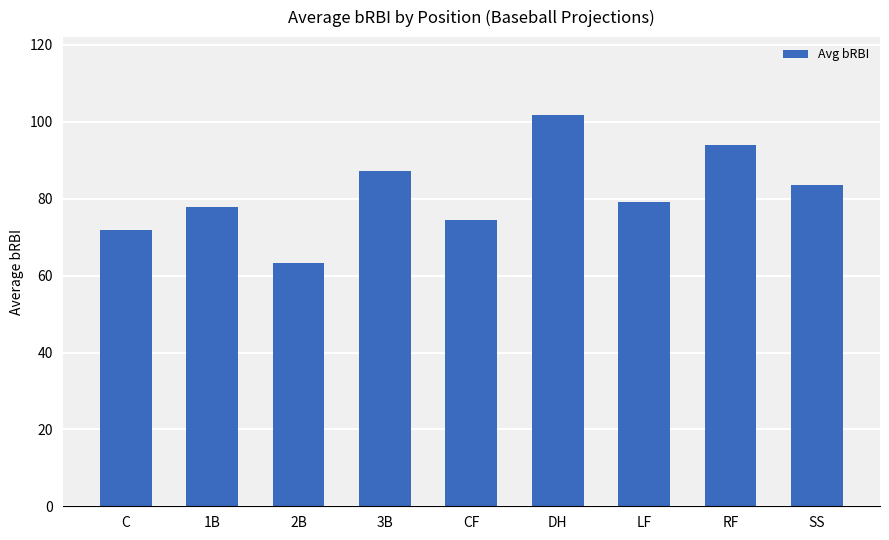

List the labels in order of value, smallest first.

2B, C, CF, 1B, LF, SS, 3B, RF, DH